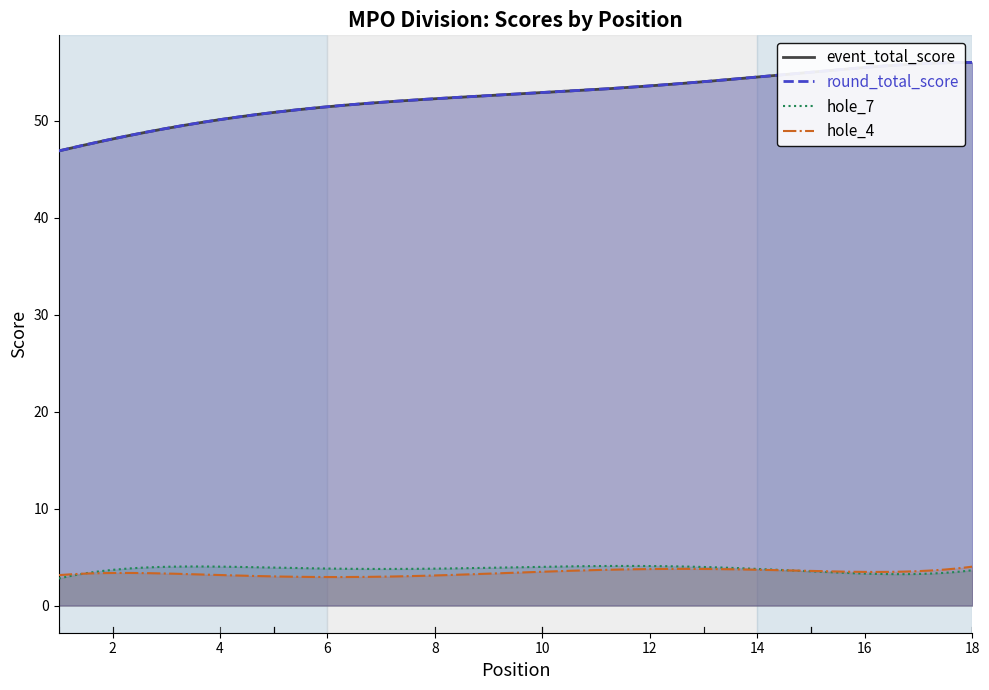

Which label corresponds to the largest value in the chart?

18